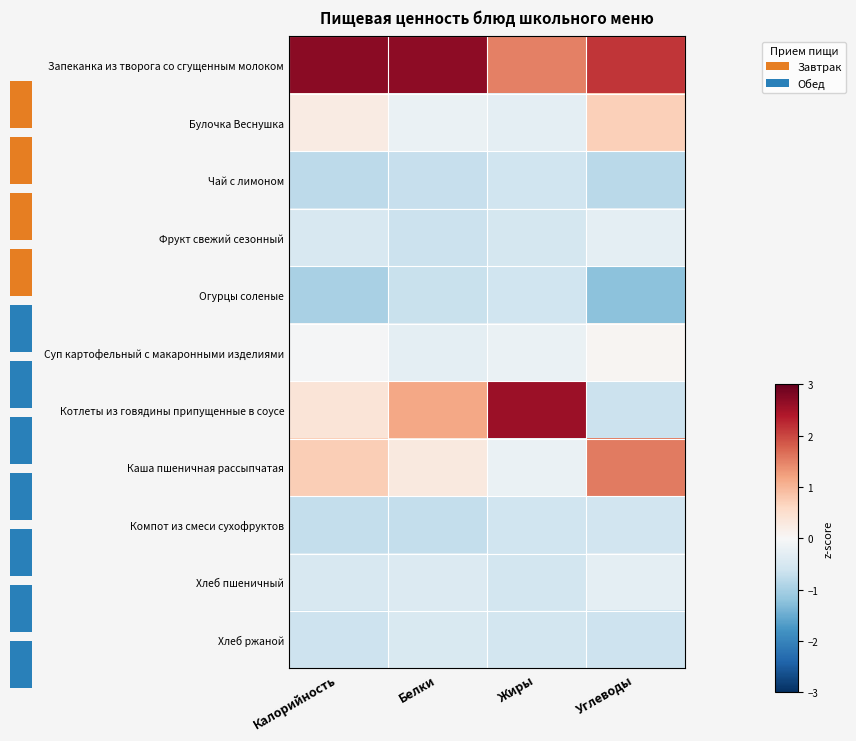

Which series has the widest spread of values?

Котлеты из говядины припущенные в соусе